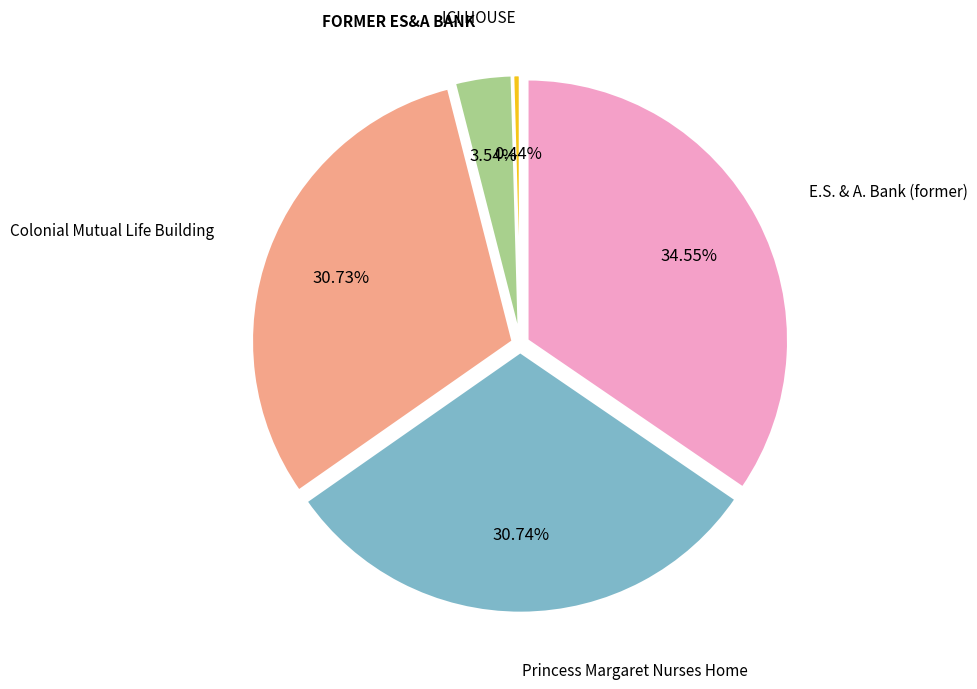

Is there any slice that represents more than half of the pie?

No